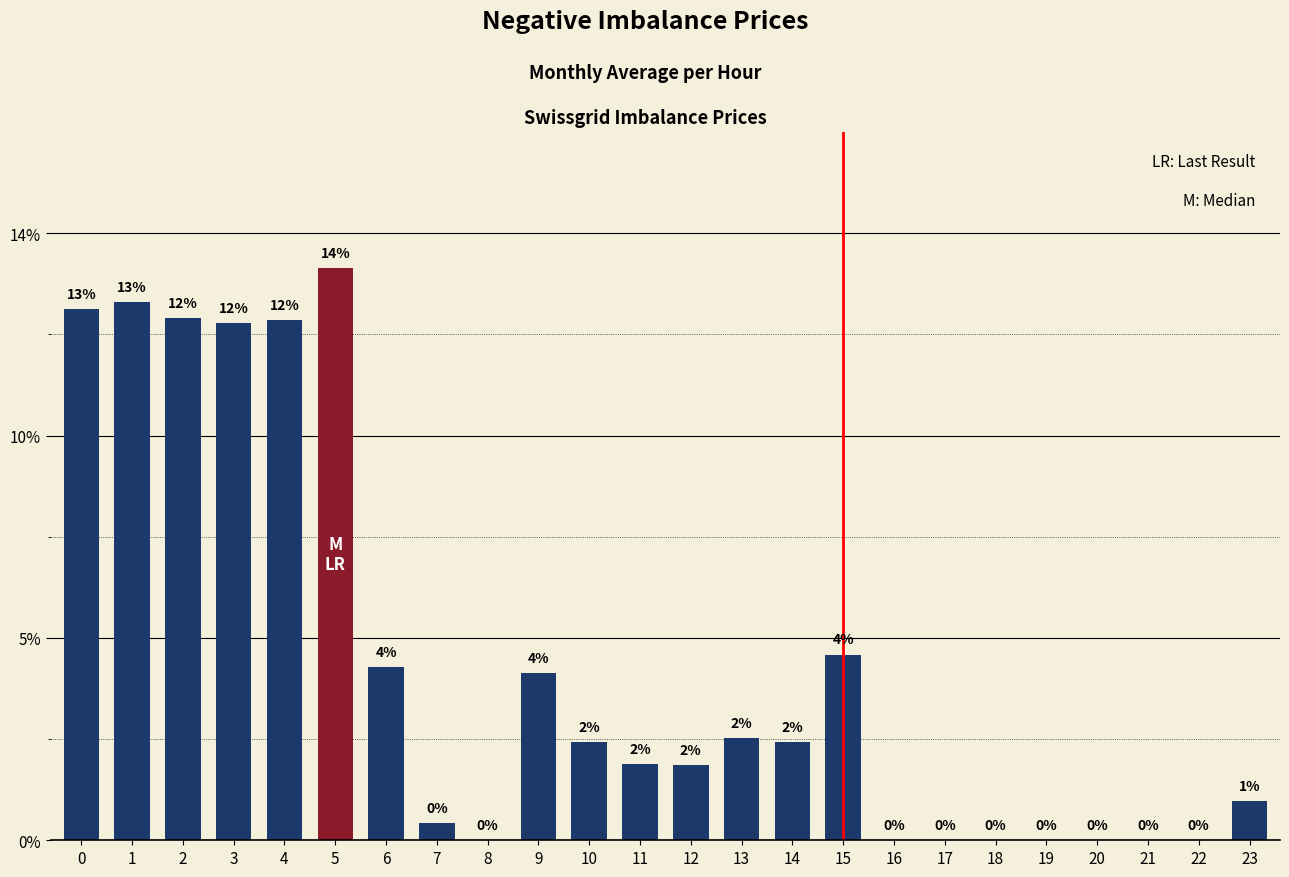

Which label corresponds to the largest value in the chart?

05:00-06:00